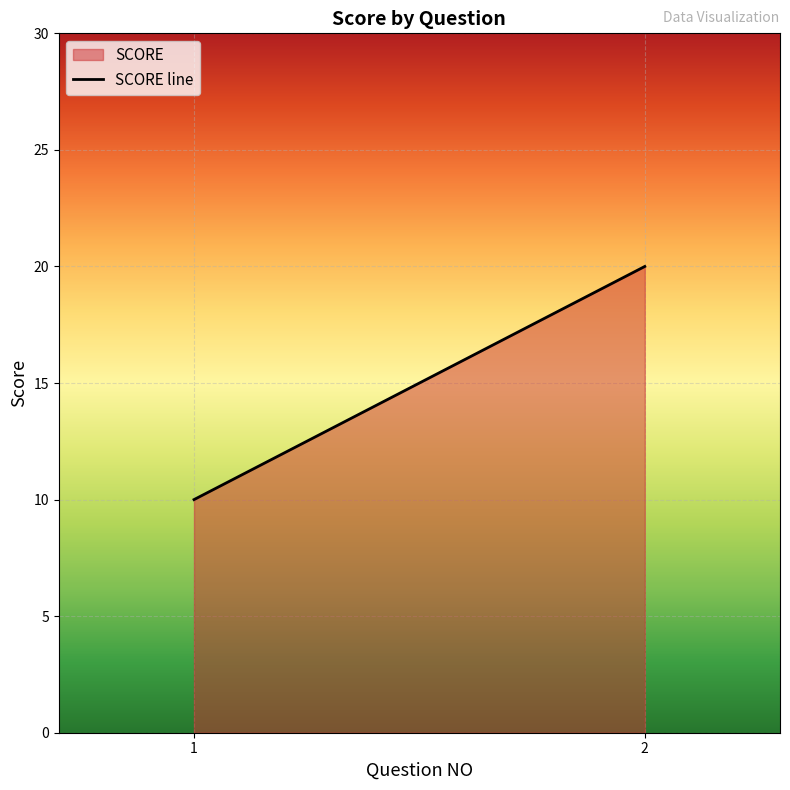

Where is the data nearest to the value 15?

1